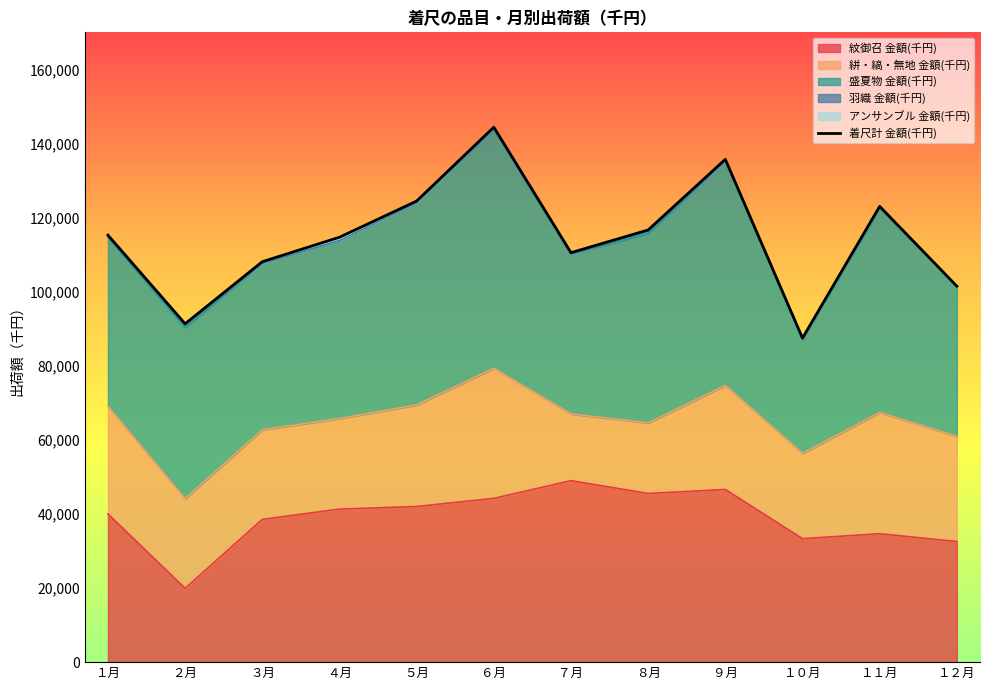

Is it true that the value at ９月 is 209401?

False